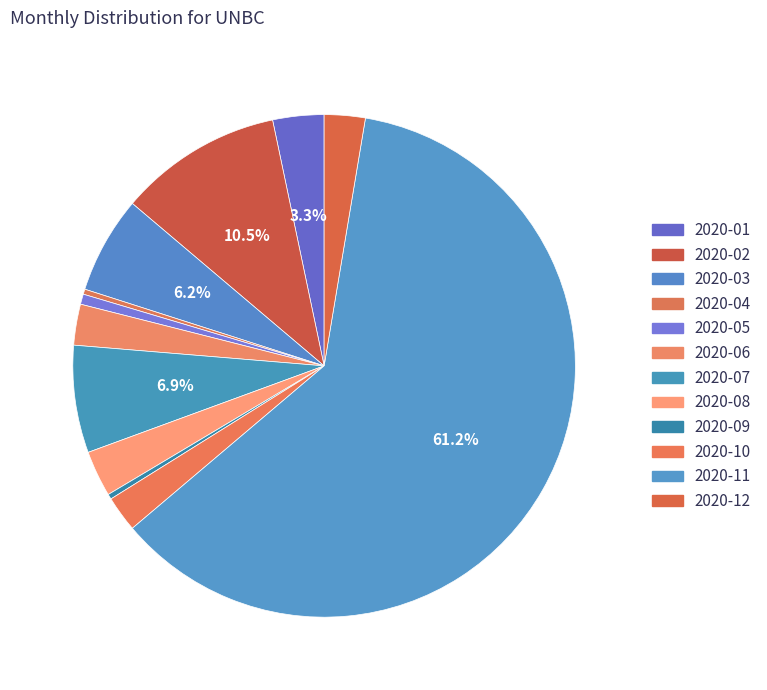

How much of the chart is everything except 2020-12?

97.4%